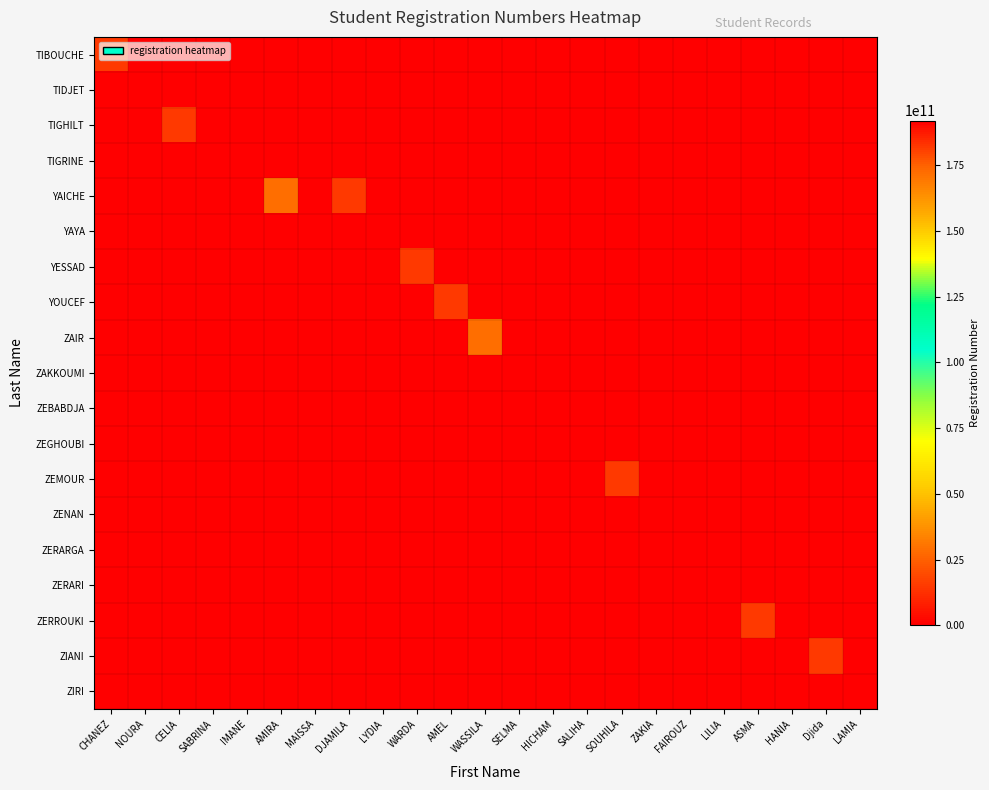

What is the maximum value shown in the chart?

191933012751